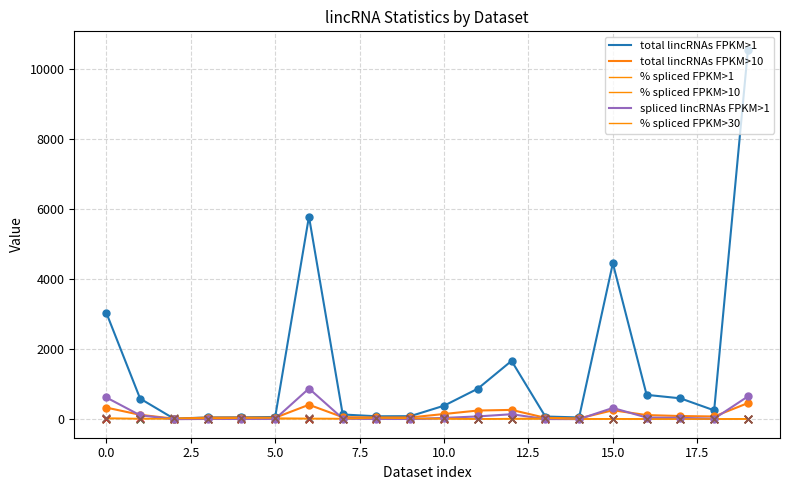

How many lines are shown in the chart?

6